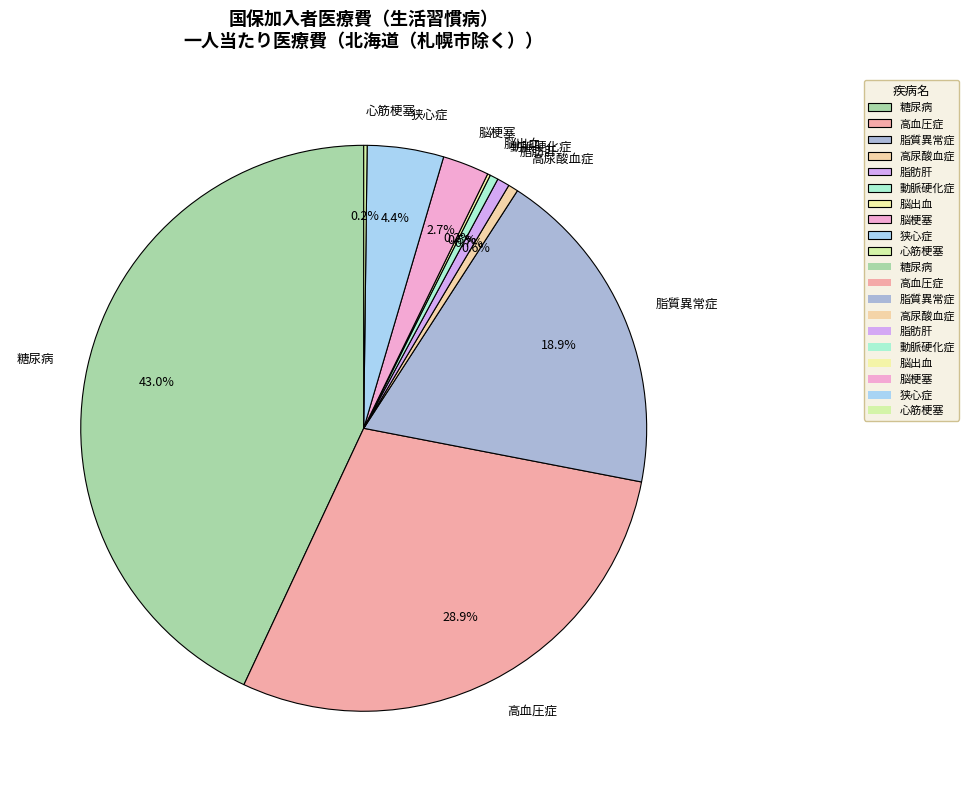

Combined, what portion of the pie is 脂肪肝 and 動脈硬化症?

1.2%